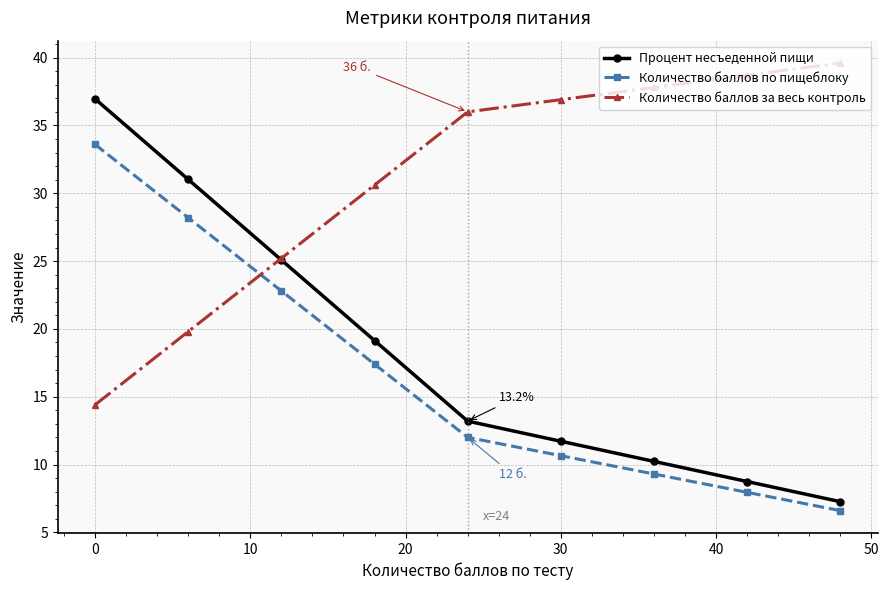

What is the difference between the maximum and minimum values in the Процент несъеденной пищи series?

29.7